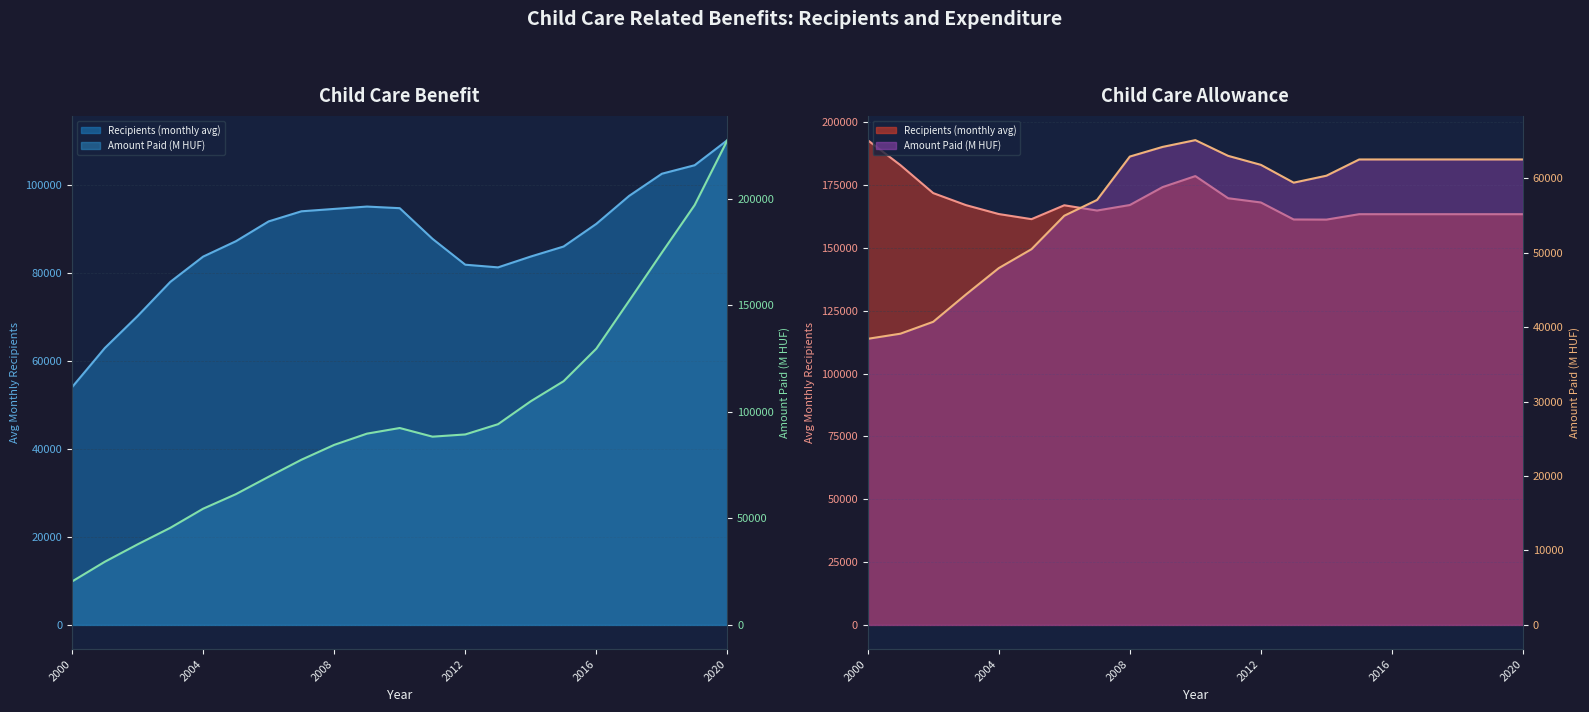

What is the maximum value shown in the chart?

192838